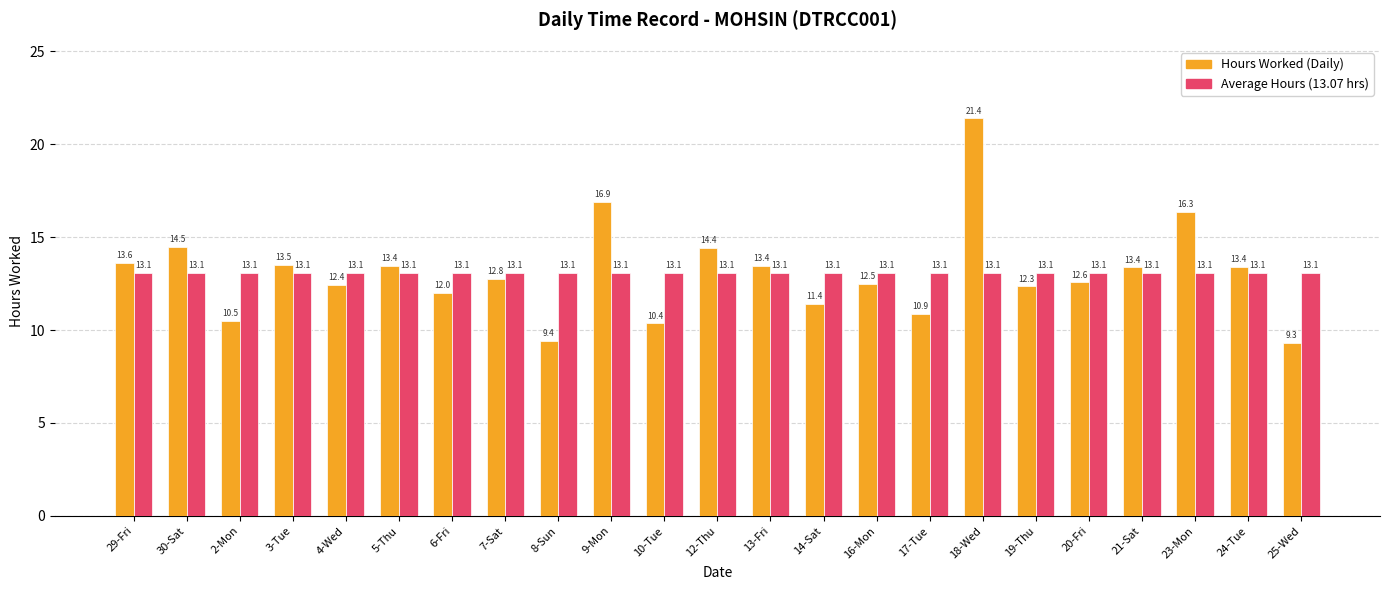

What is the difference between the highest and lowest values at 12-Thu?

1.3